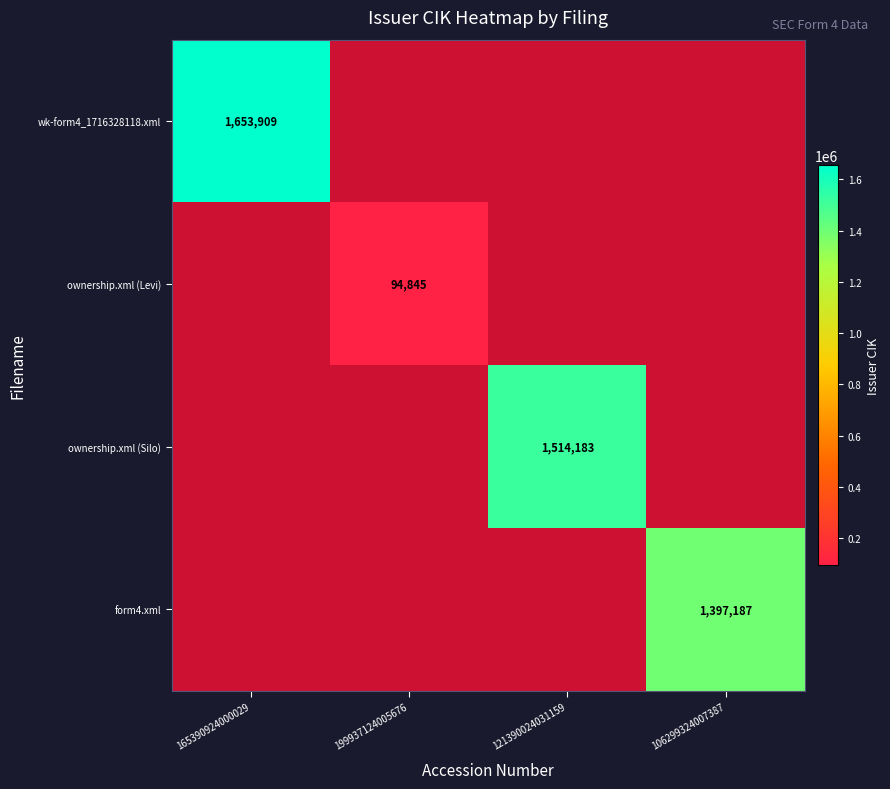

How many values in wk-form4_1716328118.xml are above zero?

1